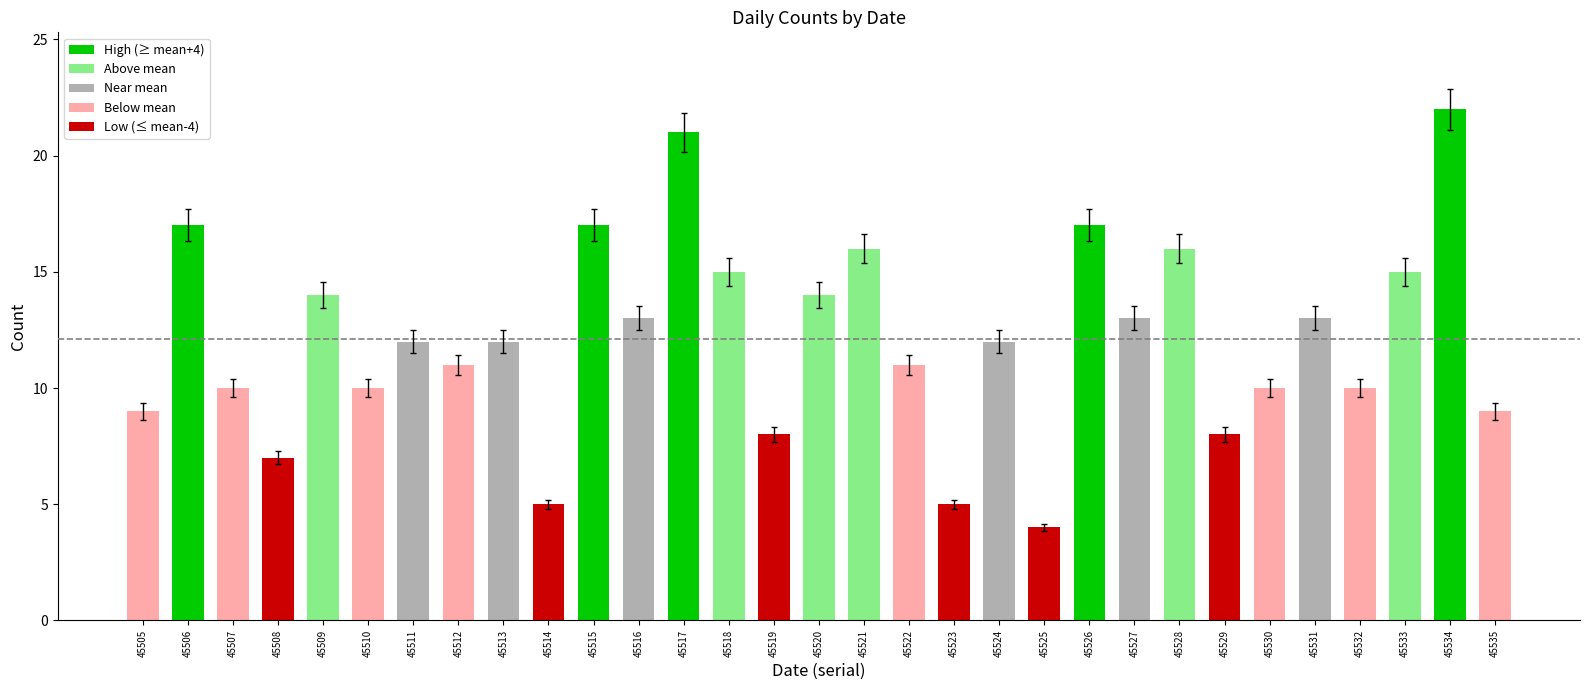

What is the value of the 23rd bar from the left?

13